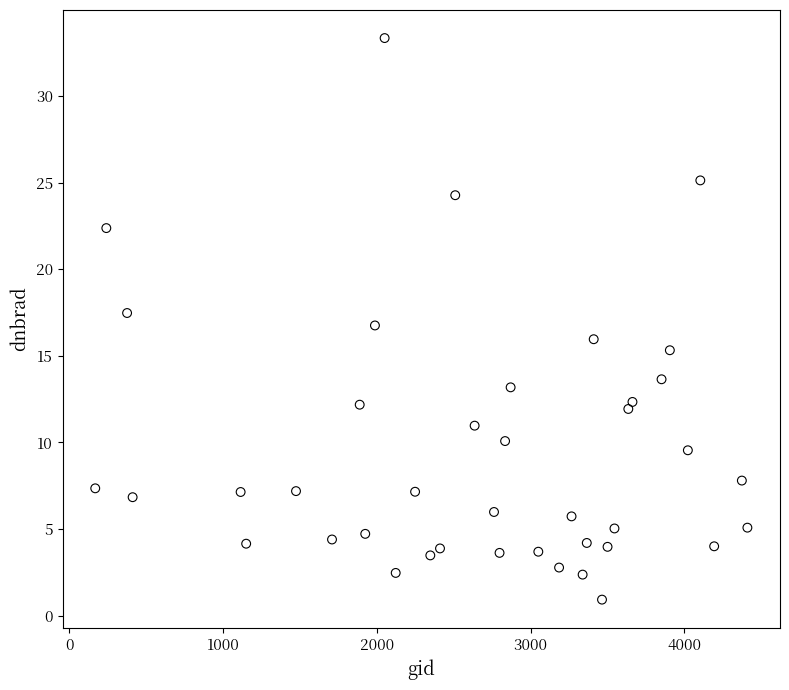

What is the range of Y values (max minus min)?

32.4